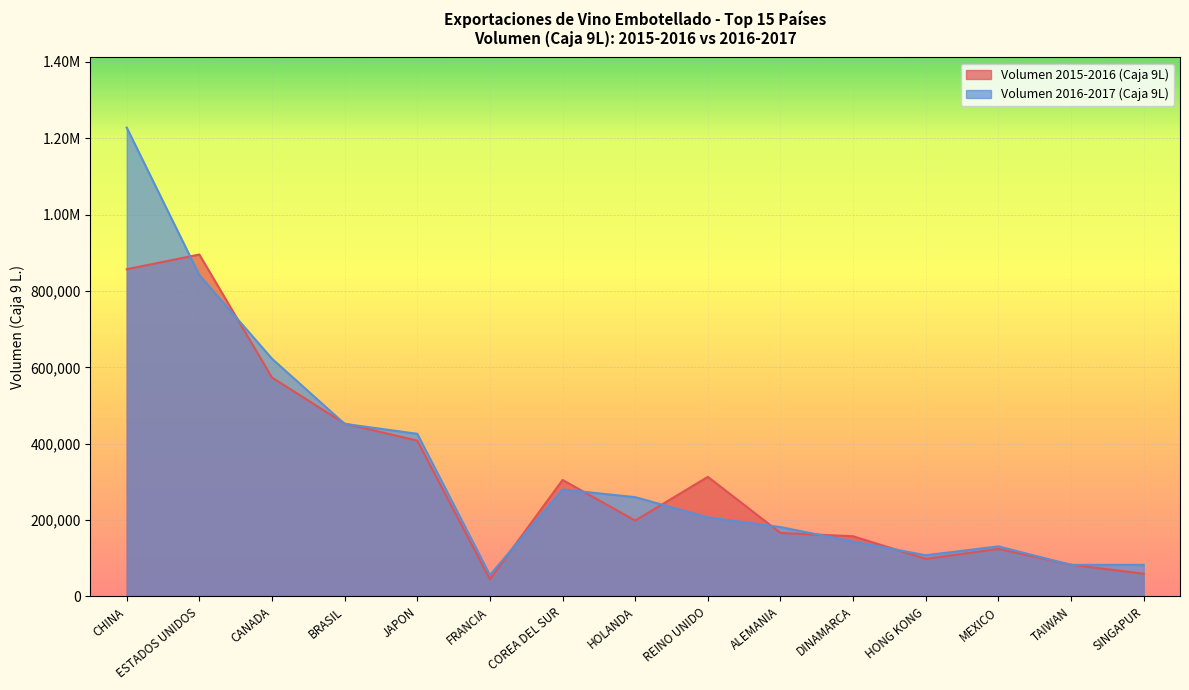

How many data points does each series have?

15